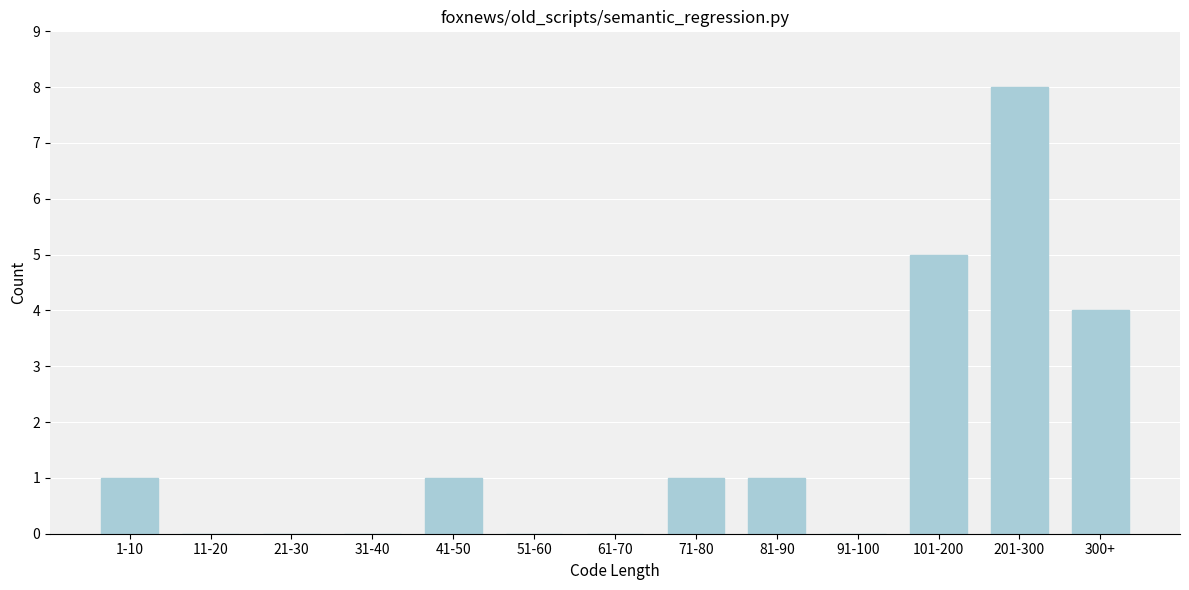

Reading left to right, what are all the values shown in this chart?

1-10=1	11-20=0	21-30=0	31-40=0	41-50=1	51-60=0	61-70=0	71-80=1	81-90=1	91-100=0	101-200=5	201-300=8	300+=4